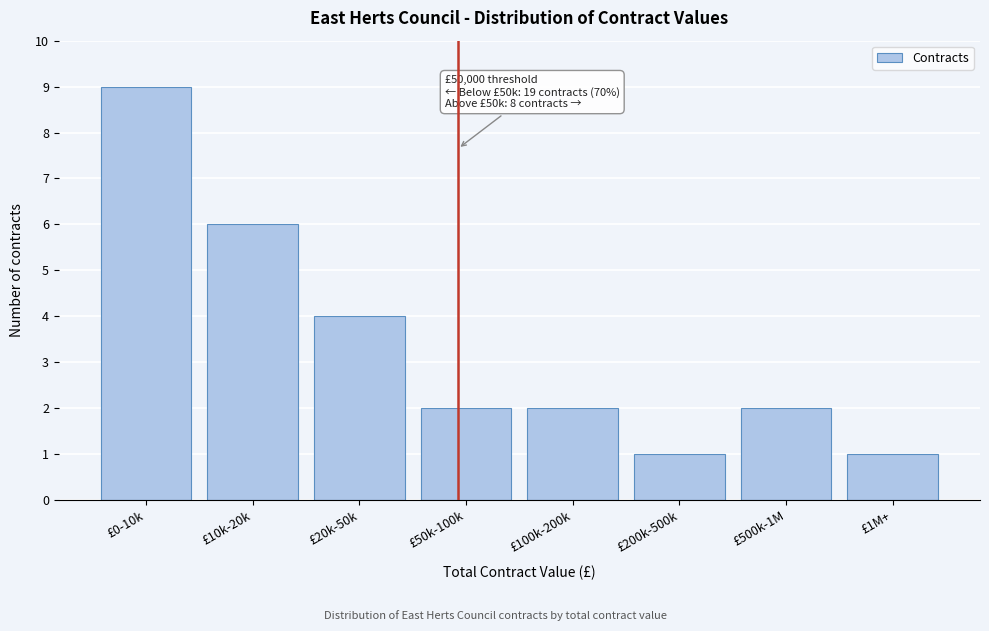

Reading right to left, what are all the values shown in this chart?

1	2	1	2	2	4	6	9